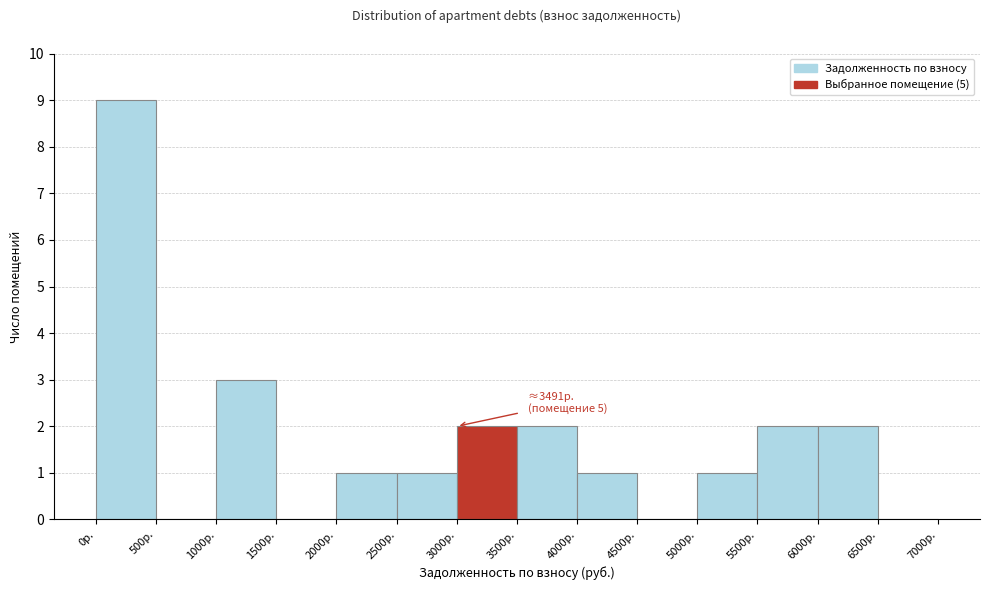

Which range on the x-axis has the tallest bar?

0 to 500